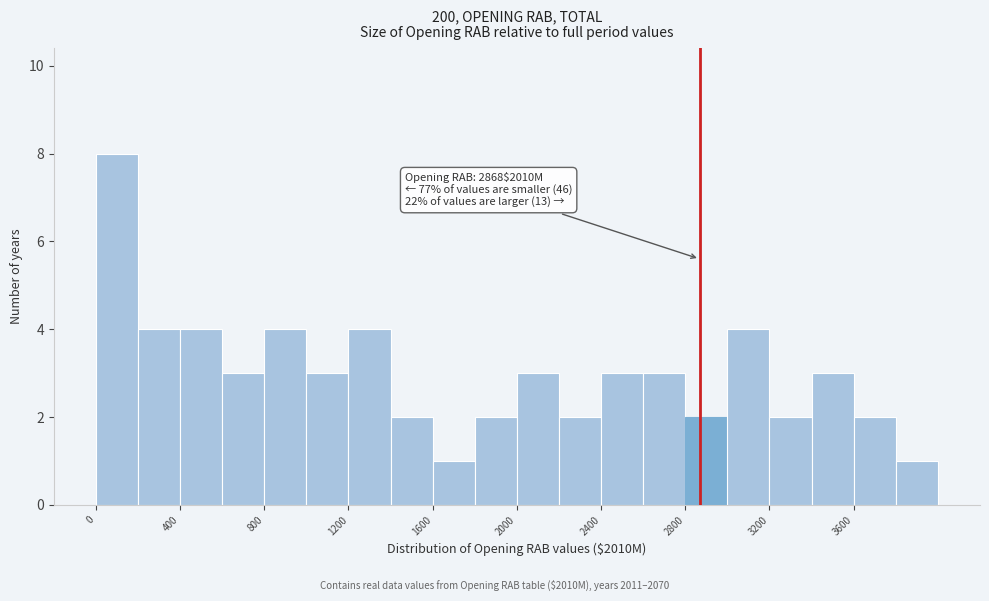

Over which range of the x-axis is the bar tallest?

0 to 200